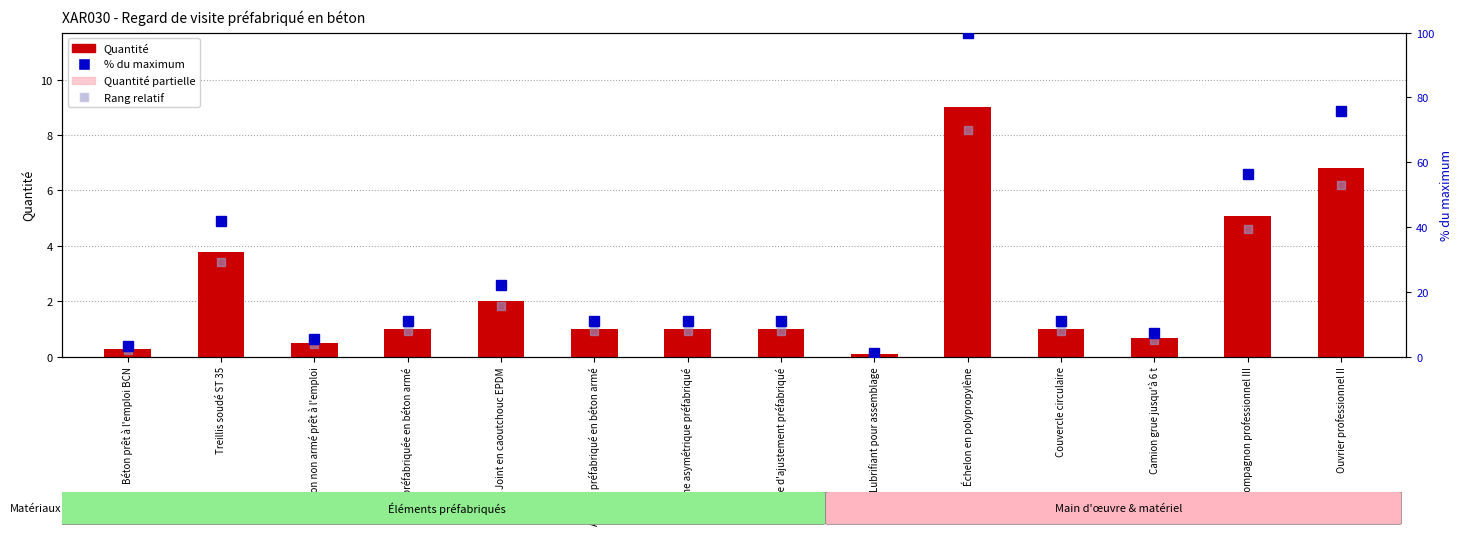

What is the value of the Quantité partielle bar at the 7th from the left?

0.6